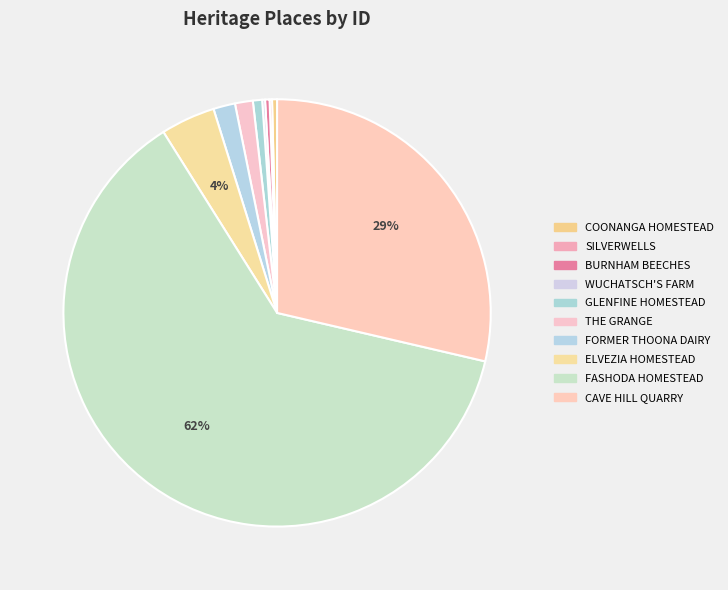

To the nearest percent, what percentage of the pie is CAVE HILL QUARRY?

29%